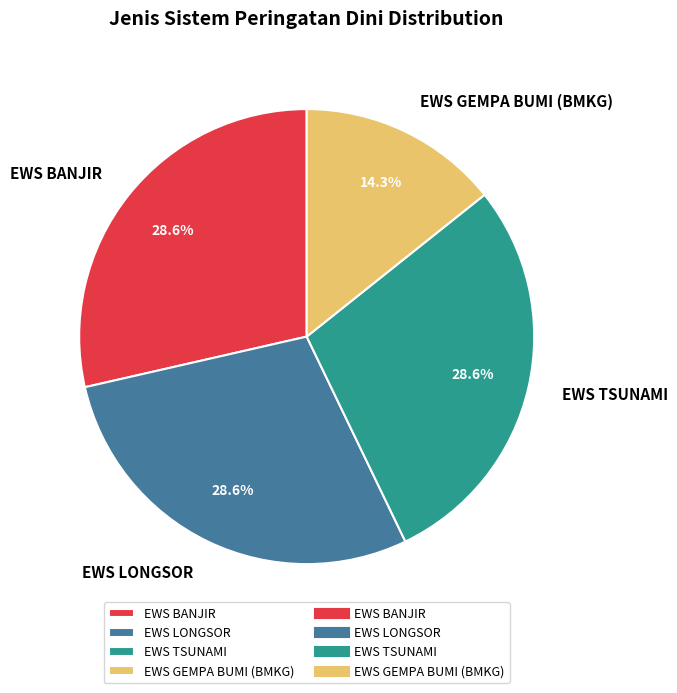

How many segments does this pie chart have?

4